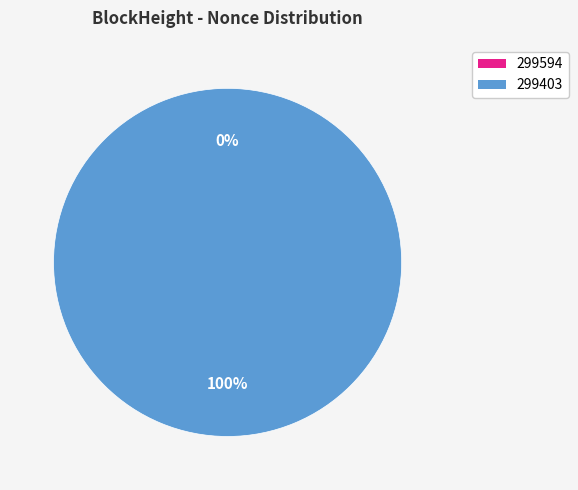

Count the number of slices in the pie.

2